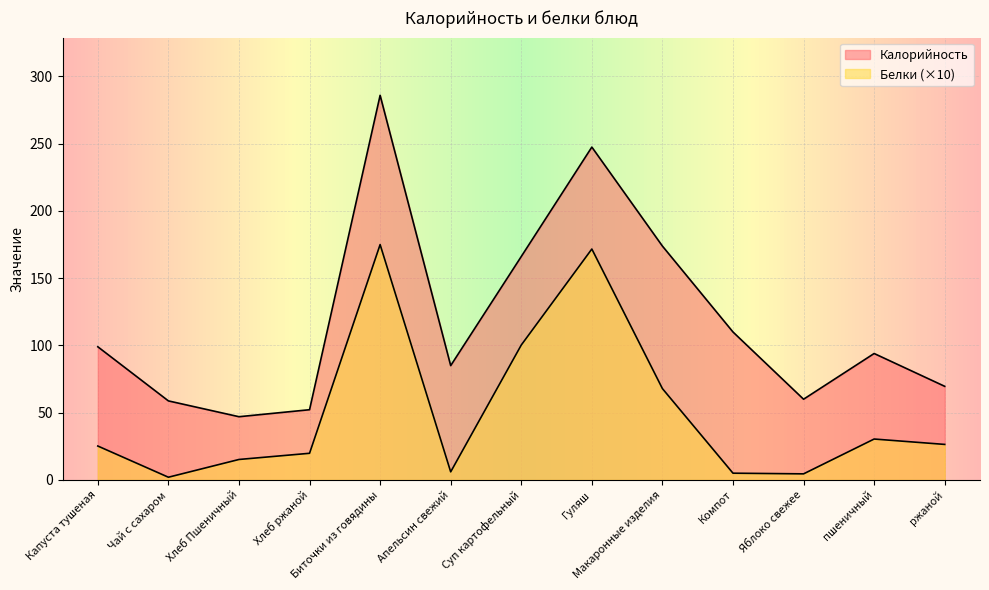

Where is the first local minimum for Калорийность?

Хлеб Пшеничный